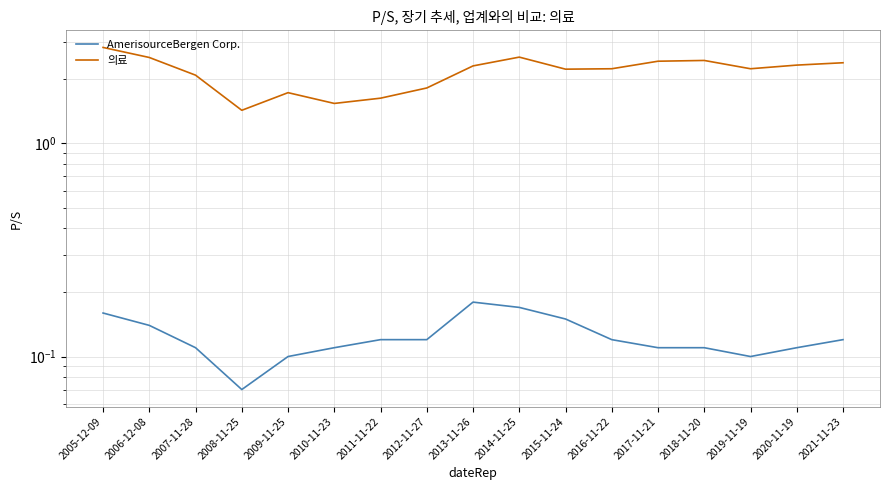

Is it true that AmerisourceBergen Corp. equals 0.1 at 2013-11-26?

False